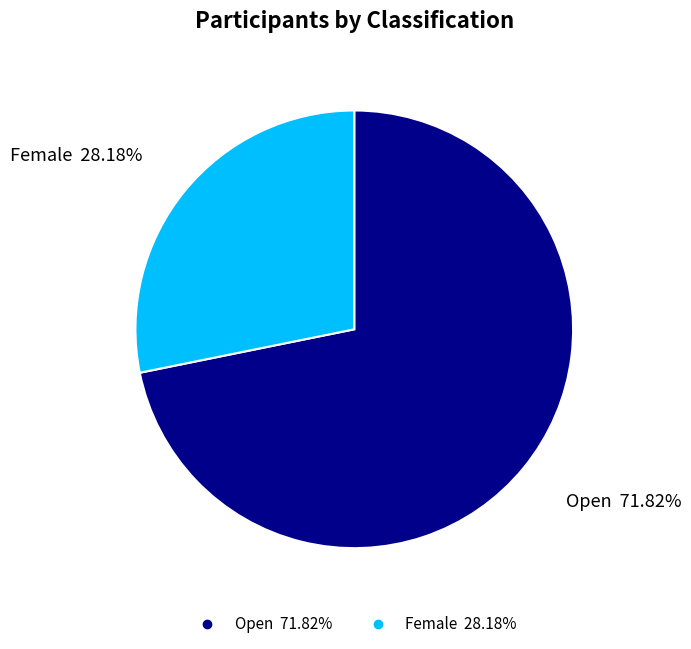

Count the number of slices in the pie.

2